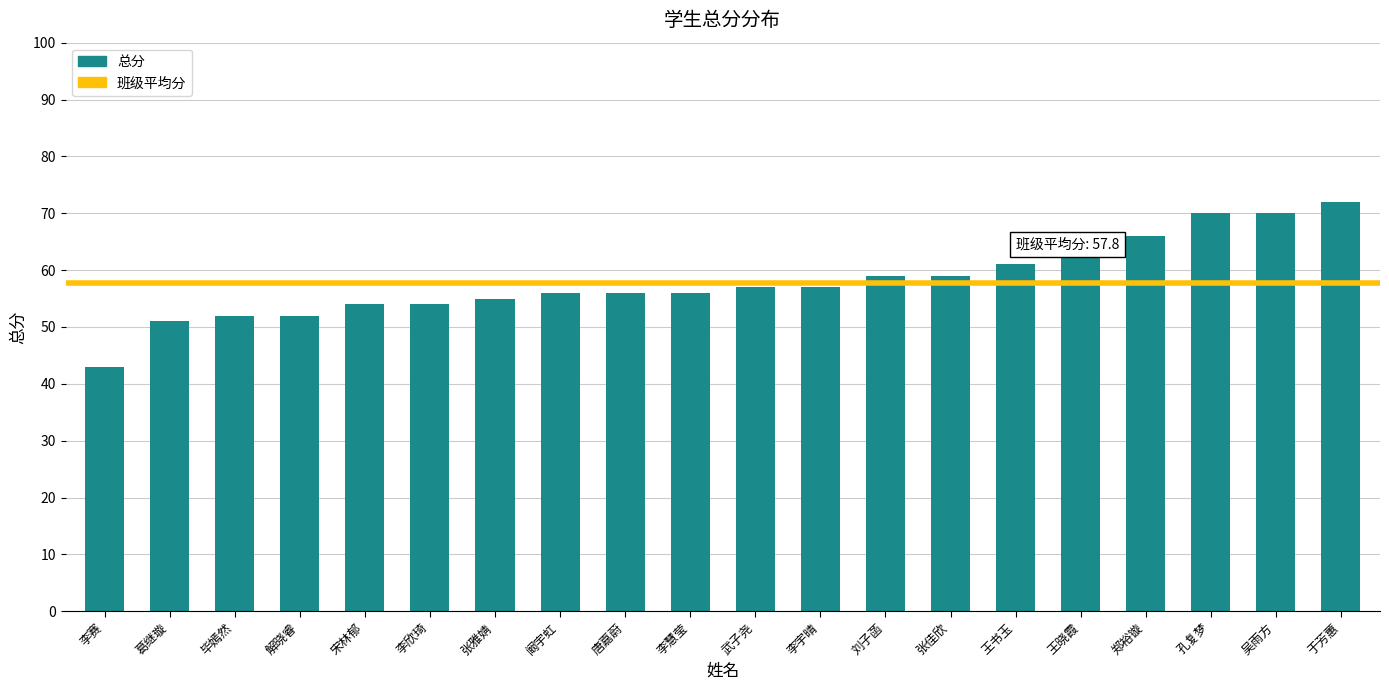

Reading left to right, transcribe all the data shown in this chart.

李赛=43	葛继璇=51	毕嫣然=52	解晓睿=52	宋林郁=54	李欣琦=54	张雅婧=55	阚宇虹=56	唐嘉蔚=56	李慧莹=56	武子尧=57	李宇晴=57	刘子菡=59	张佳欣=59	王书玉=61	王晓霞=63	郑裕镟=66	孔复梦=70	吴雨方=70	于芳蕙=72